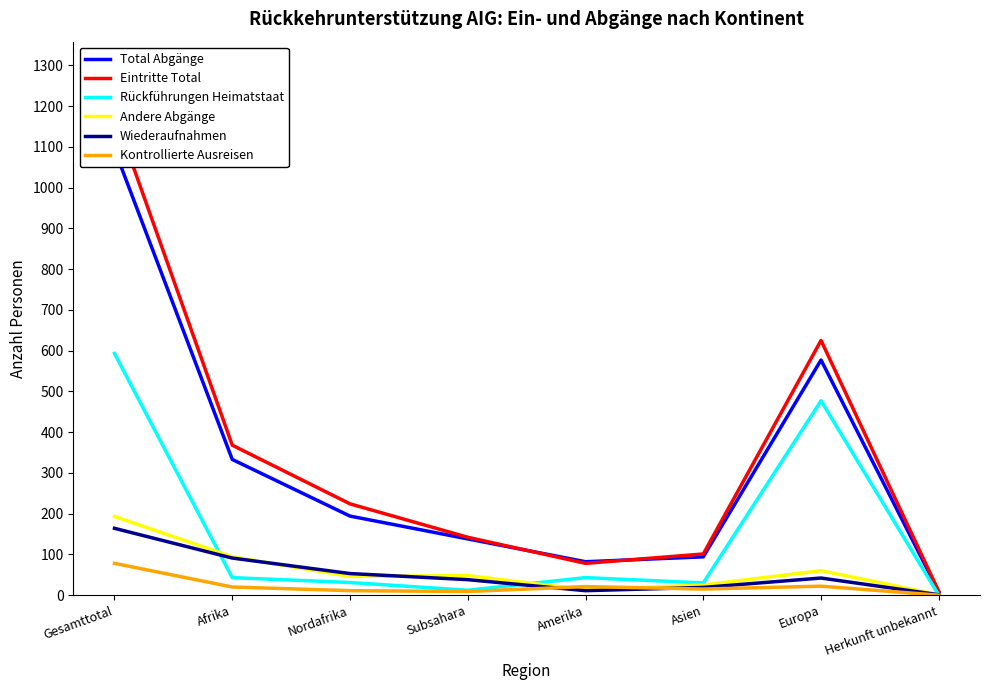

The Wiederaufnahmen series shows 91 at Afrika. True or false?

True